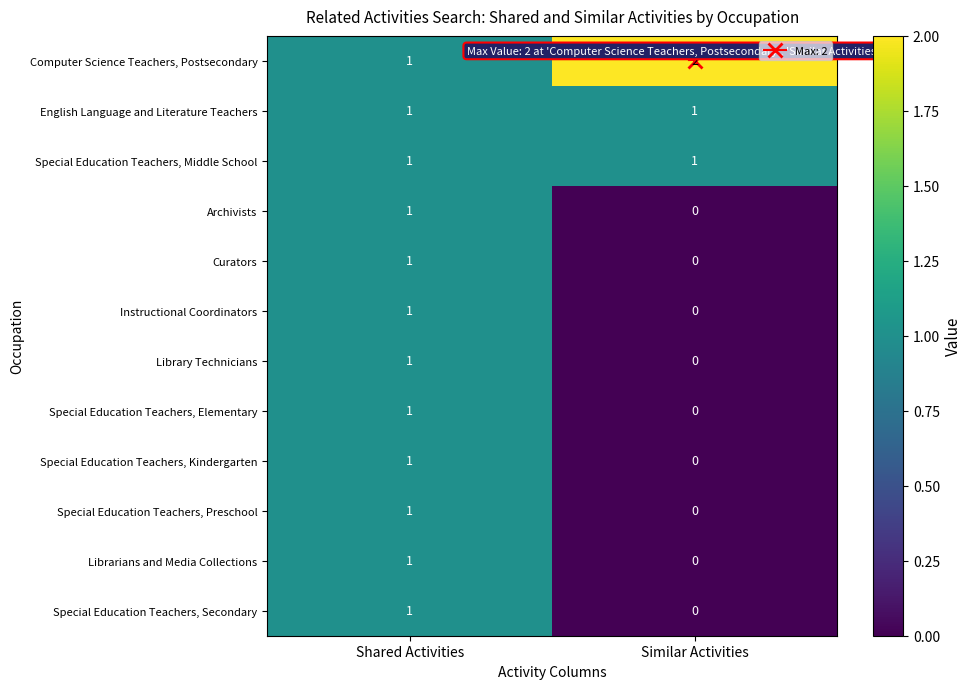

What is the spread (max minus min) of values at Similar Activities?

2